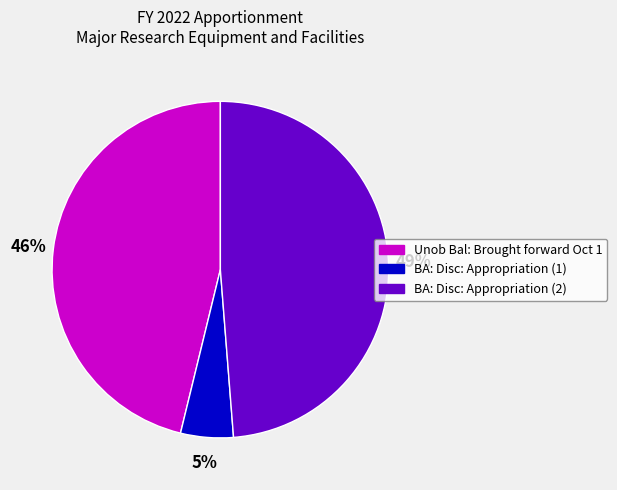

Is it true that Unob Bal: Brought forward Oct 1 is 46% of the pie?

True